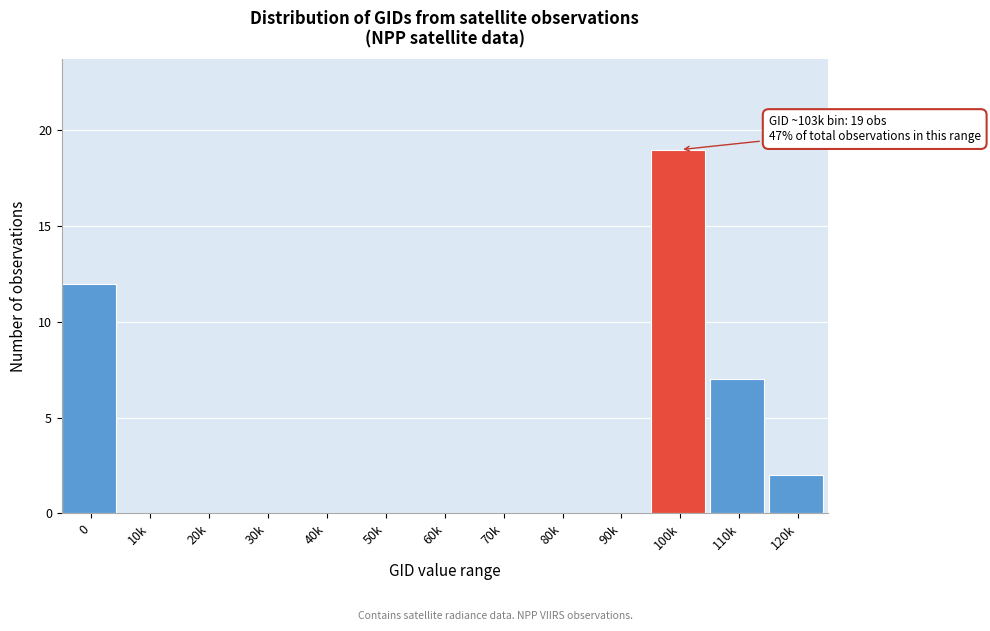

Reading left to right, list all the values displayed in this chart.

0=12	10k=0	20k=0	30k=0	40k=0	50k=0	60k=0	70k=0	80k=0	90k=0	100k=19	110k=7	120k=2